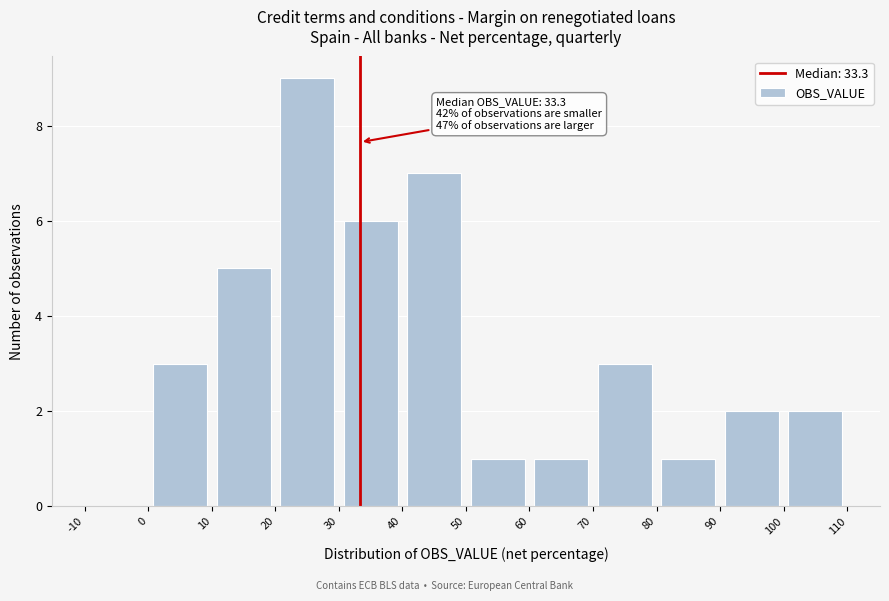

Which range on the x-axis has the tallest bar?

20 to 30